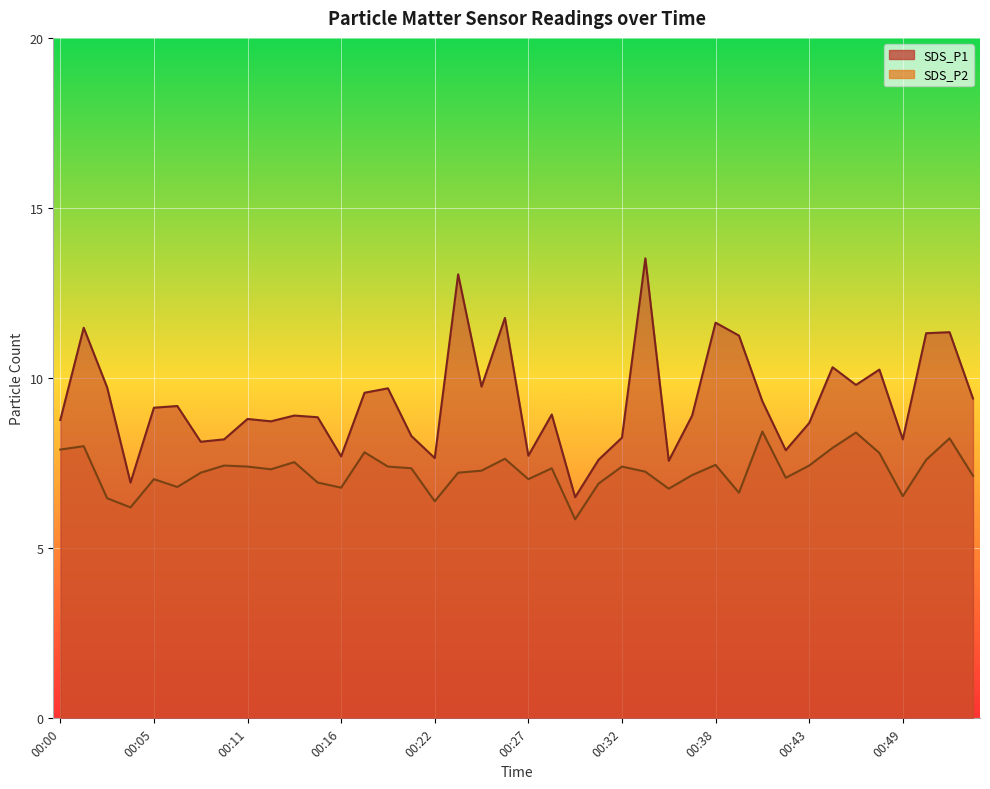

How many series are shown in this chart?

2